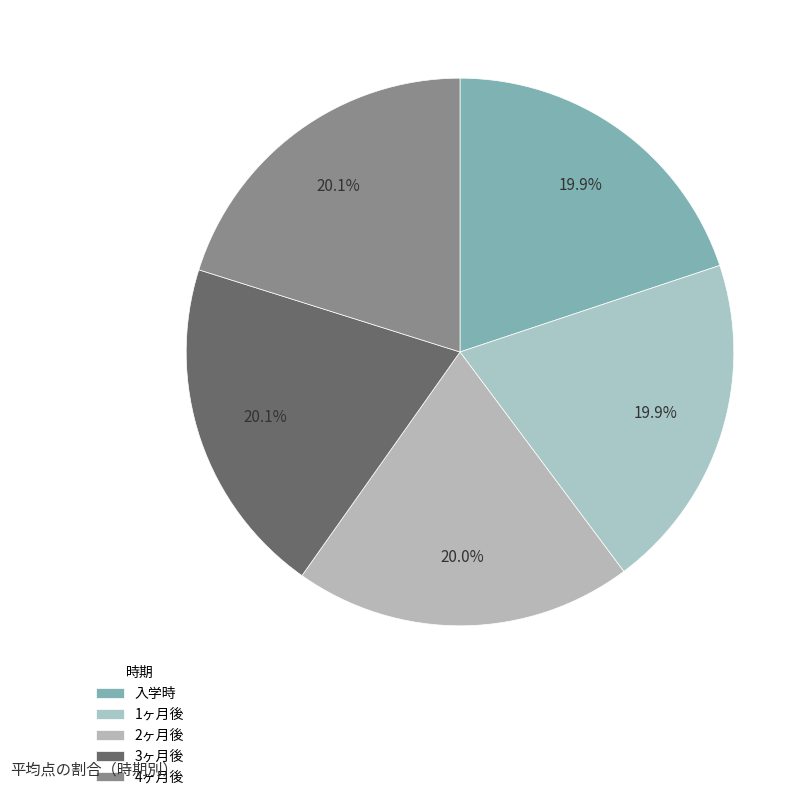

How many slices are in this pie chart?

5